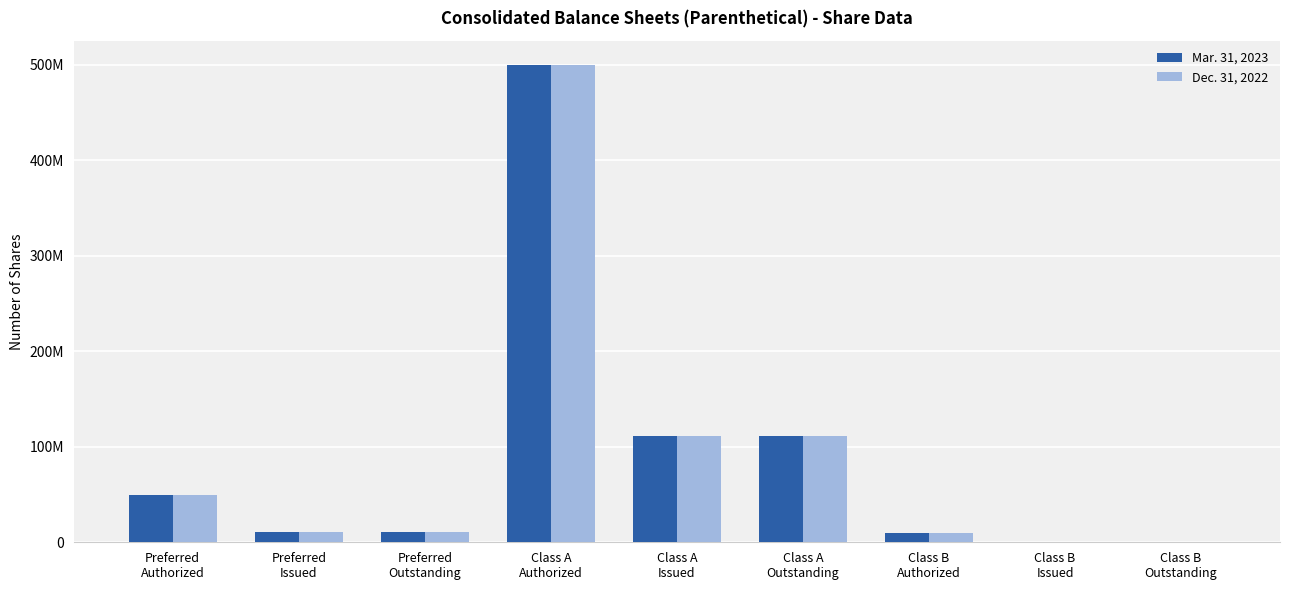

What are all the series names shown in the legend?

Mar. 31, 2023, Dec. 31, 2022